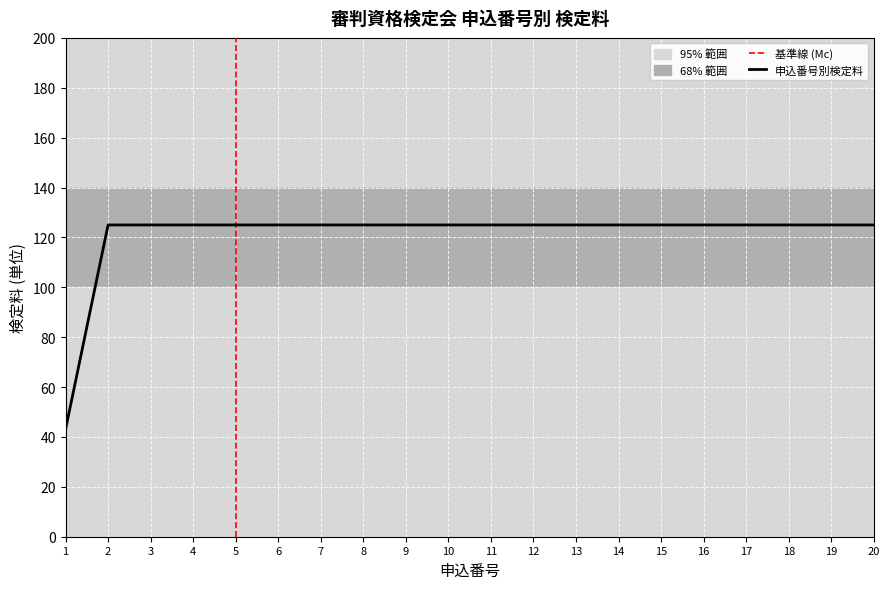

How many lines are shown in the chart?

1